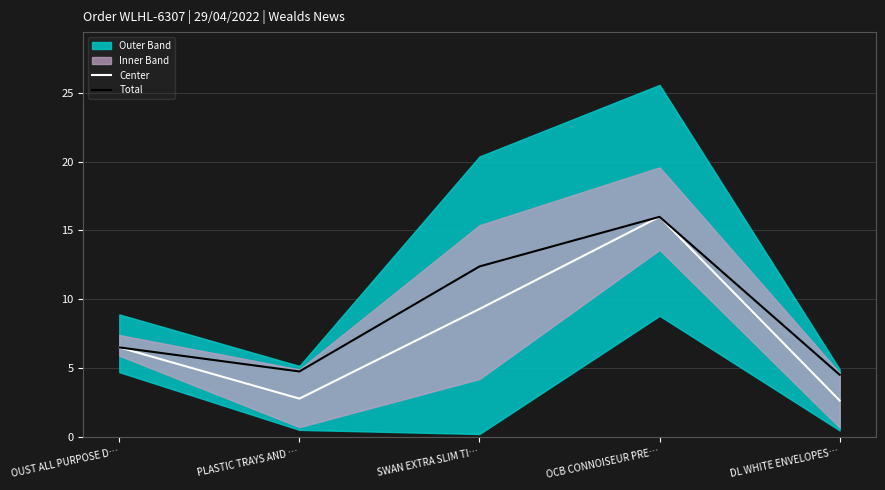

What is the average value of the Center series?

7.4